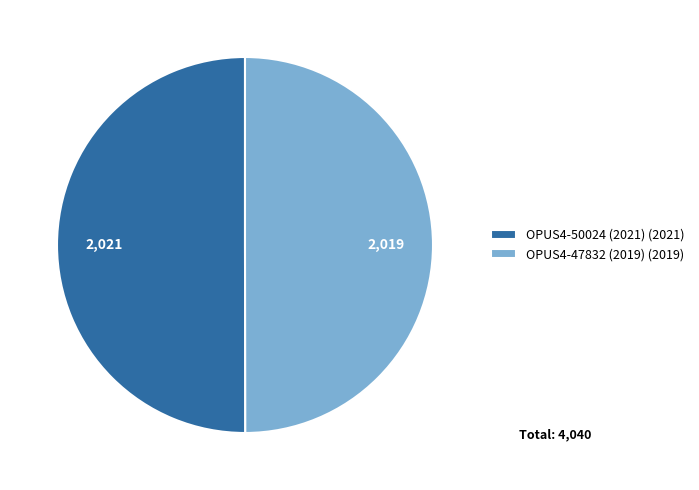

Is the sum of OPUS4-50024 (2021) (2021) and OPUS4-47832 (2019) (2019) greater than half?

Yes